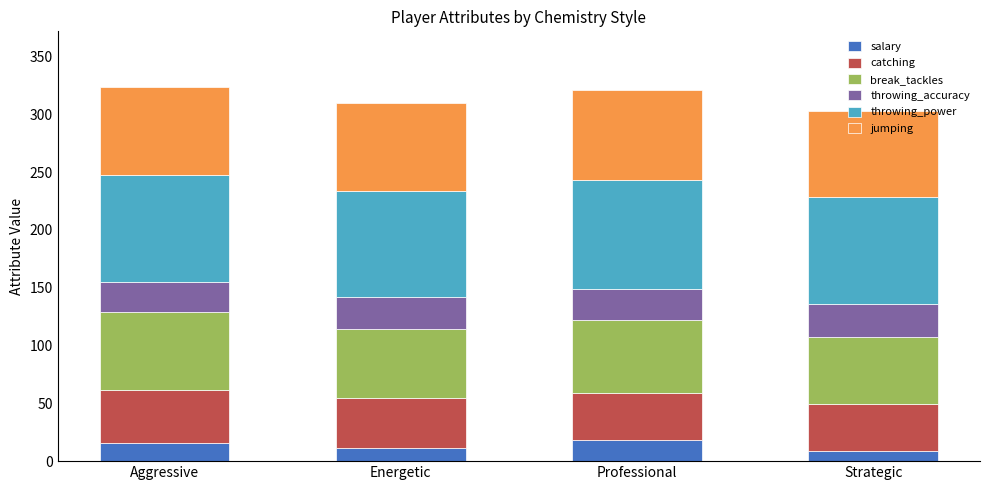

Are the bars grouped side by side (vs. stacked)?

No